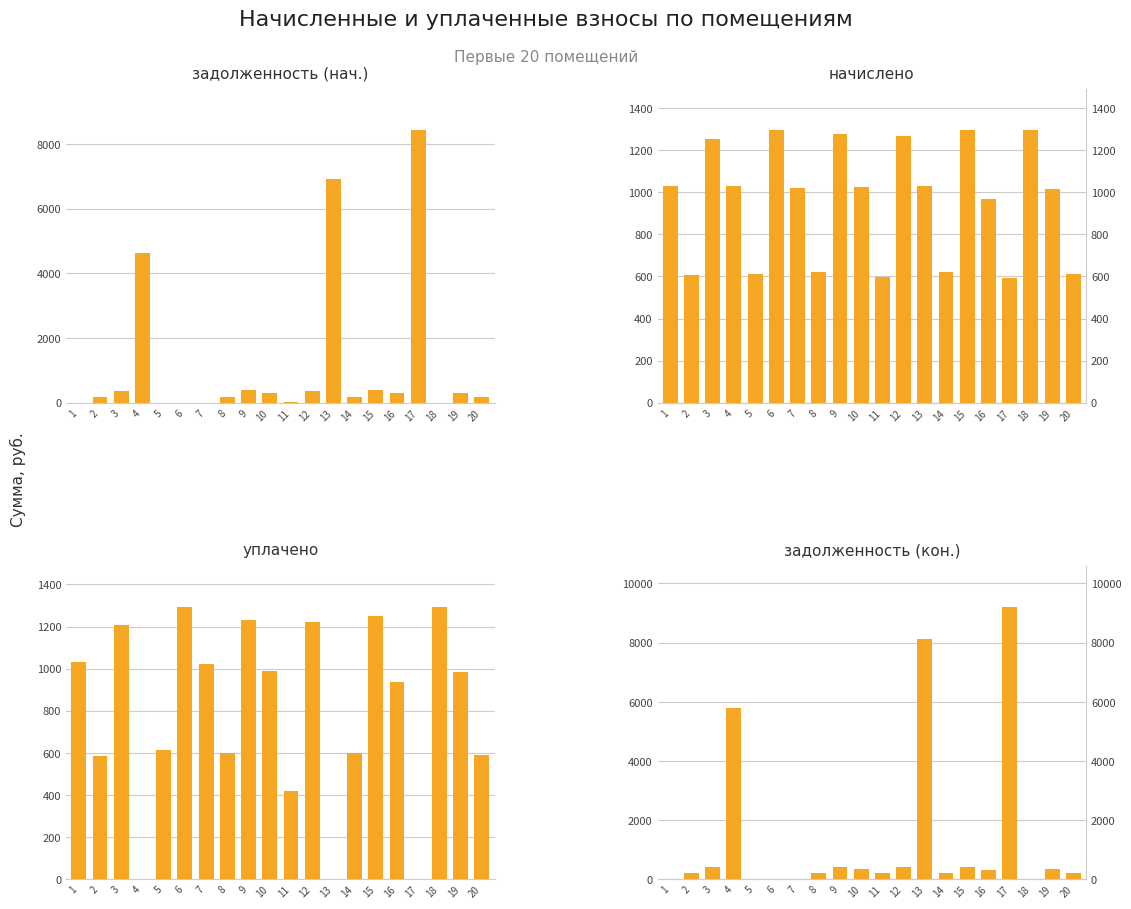

At how many categories does at least one series exceed 6684?

2